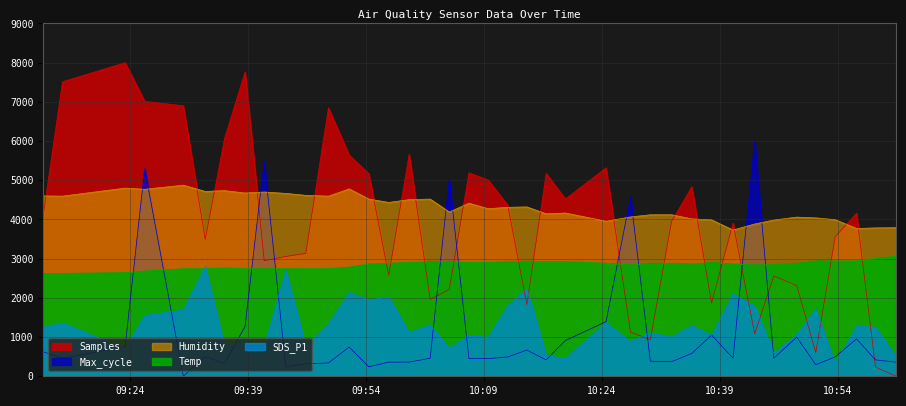

Which label corresponds to the largest value in the chart?

2022/04/27 09:23:24